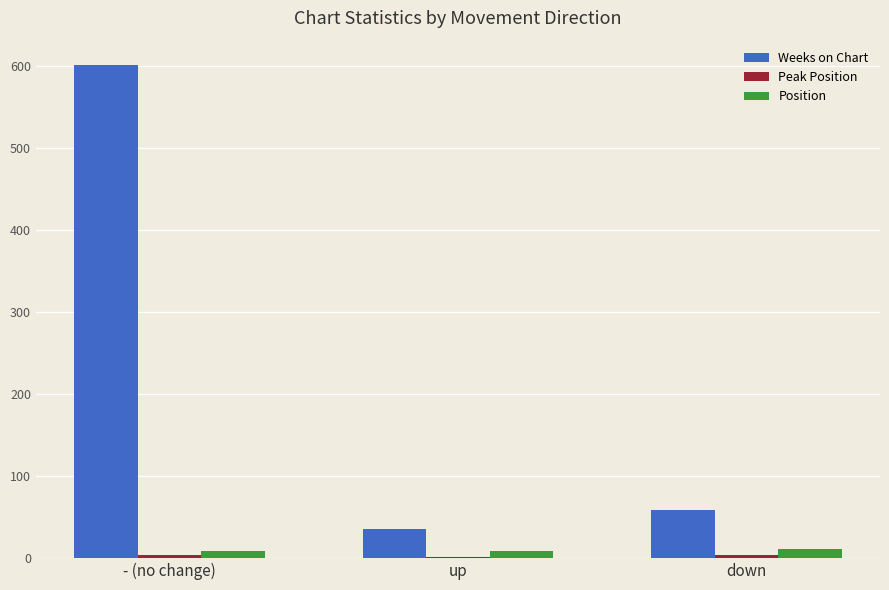

Which series has the largest total across all categories?

Weeks on Chart